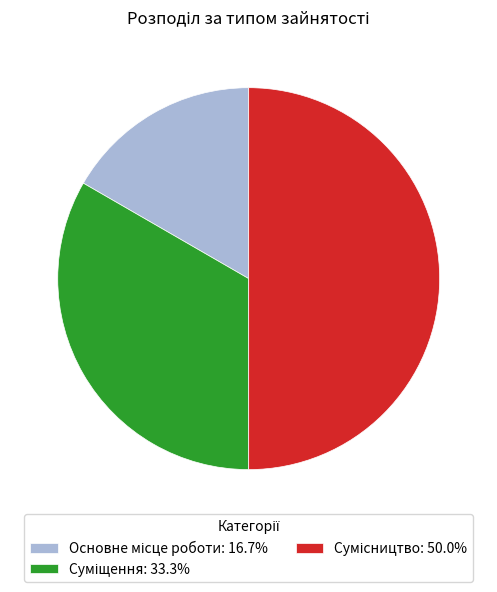

To the nearest percent, what percentage of the pie is Сумісництво?

50%